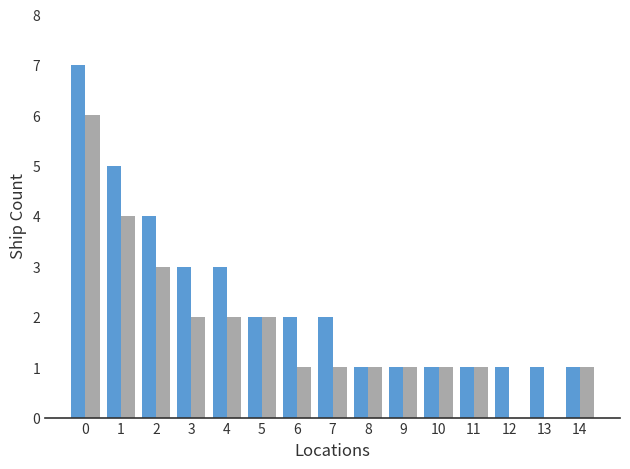

How many data points does each series have?

15